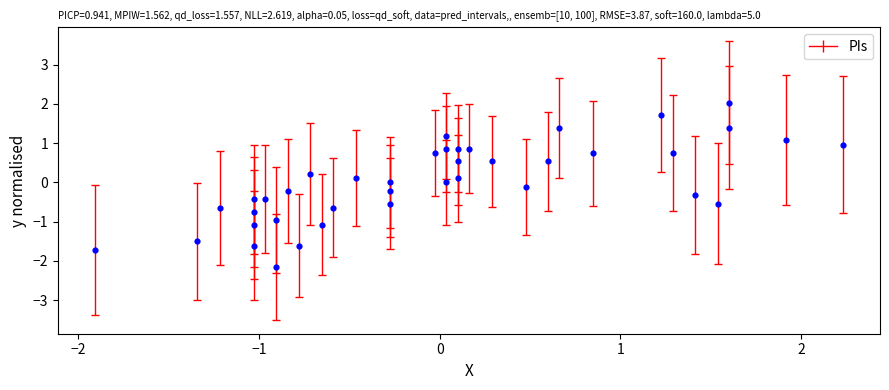

What is the range of Y values (max minus min)?

4.2